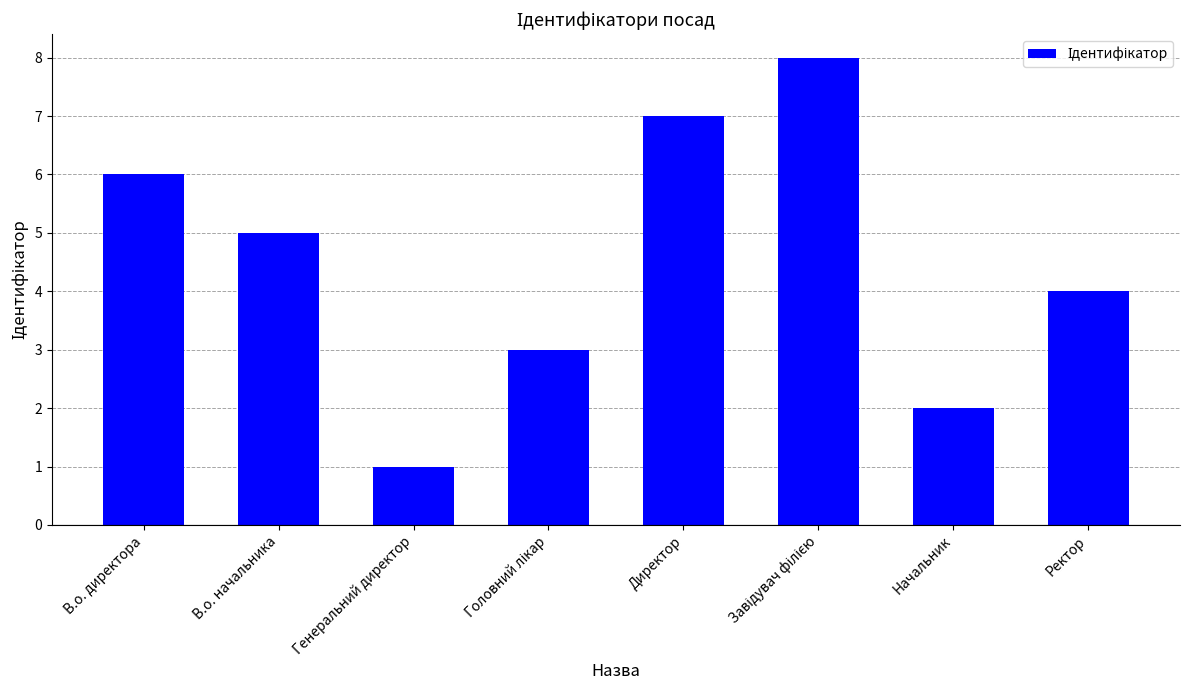

What position from the left is В.о. директора?

1